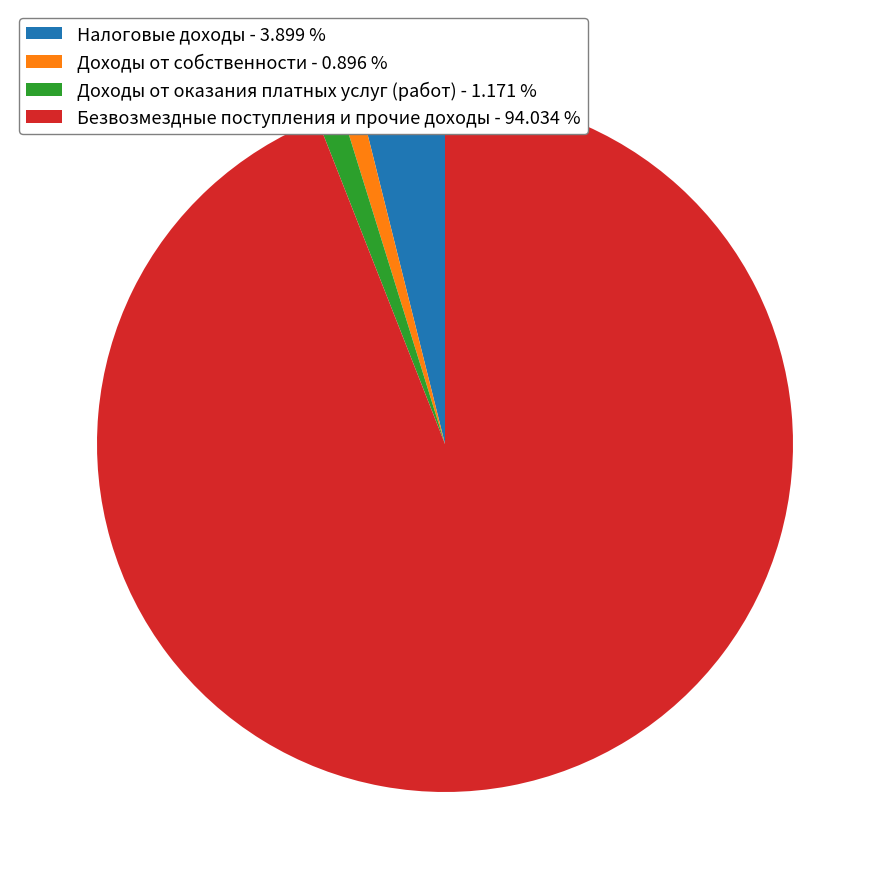

The Безвозмездные поступления и прочие доходы slice represents 99% of the pie. True or false?

False